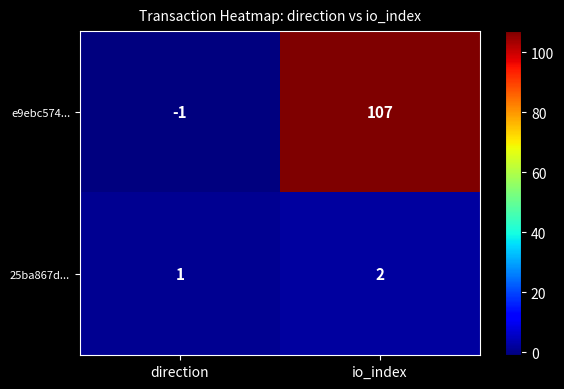

What is the sum of the 25ba867d... values at direction and io_index?

3